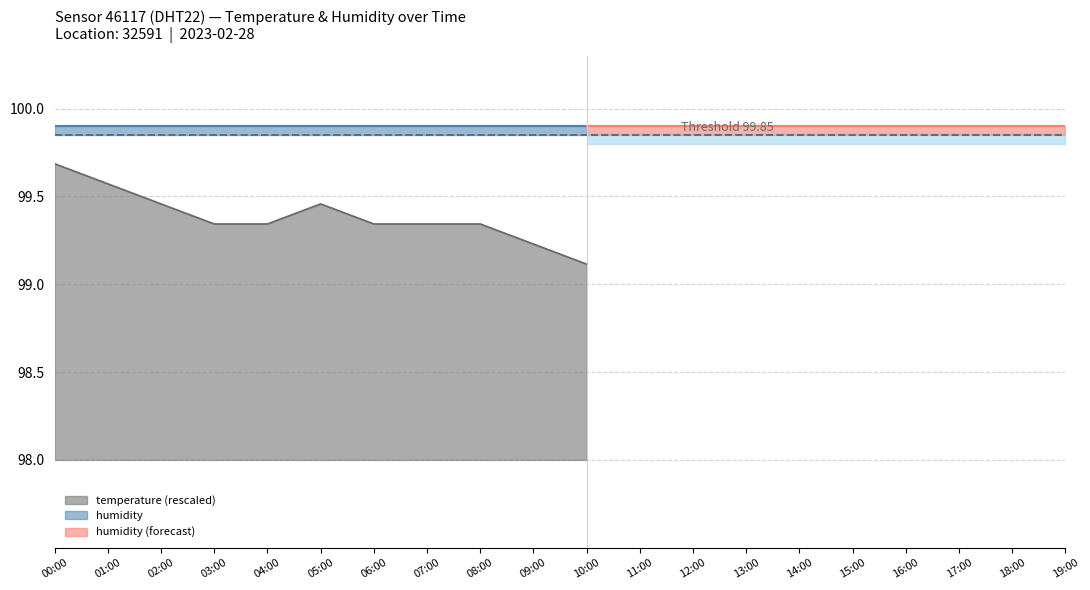

Is the value of temperature at 18:00 greater than the value of humidity at 06:00?

No